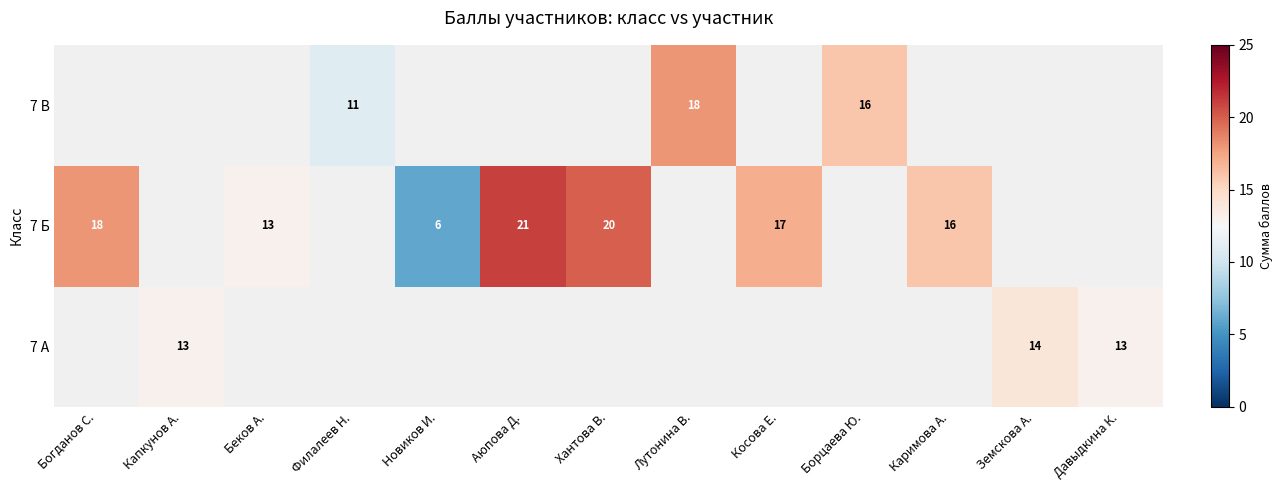

Is it true that 7 А equals 14 at Земскова А.?

True